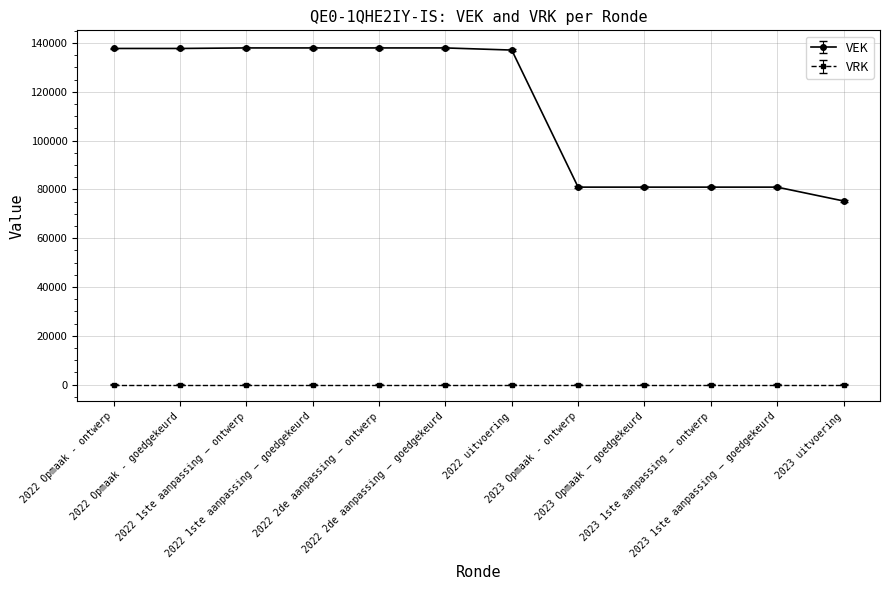

Is this an area chart (filled region under the line)?

No